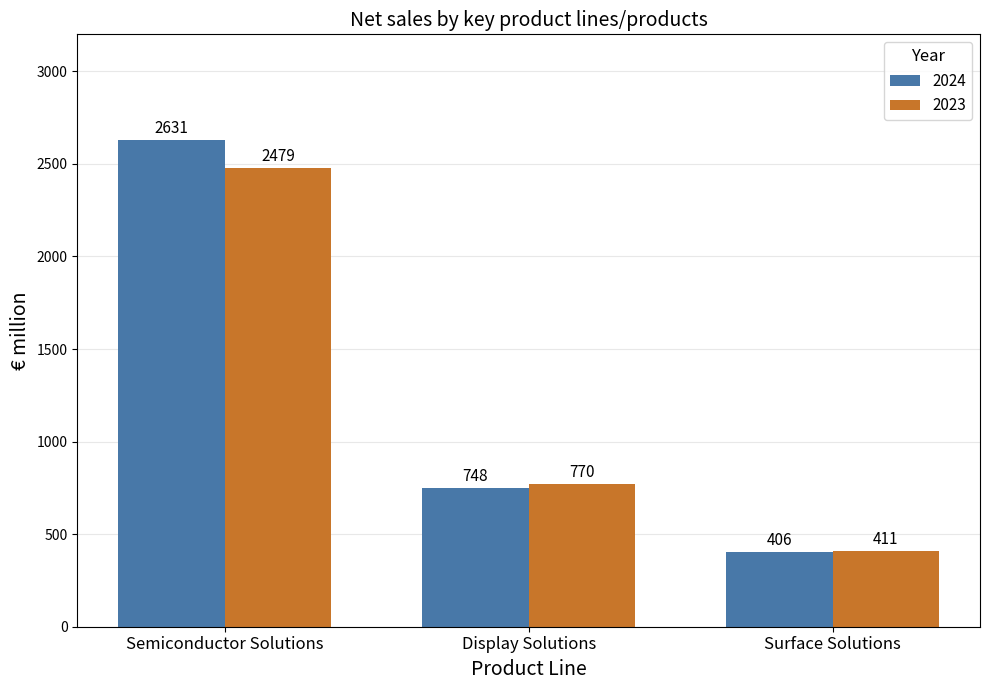

Which series has the largest total across all categories?

2024